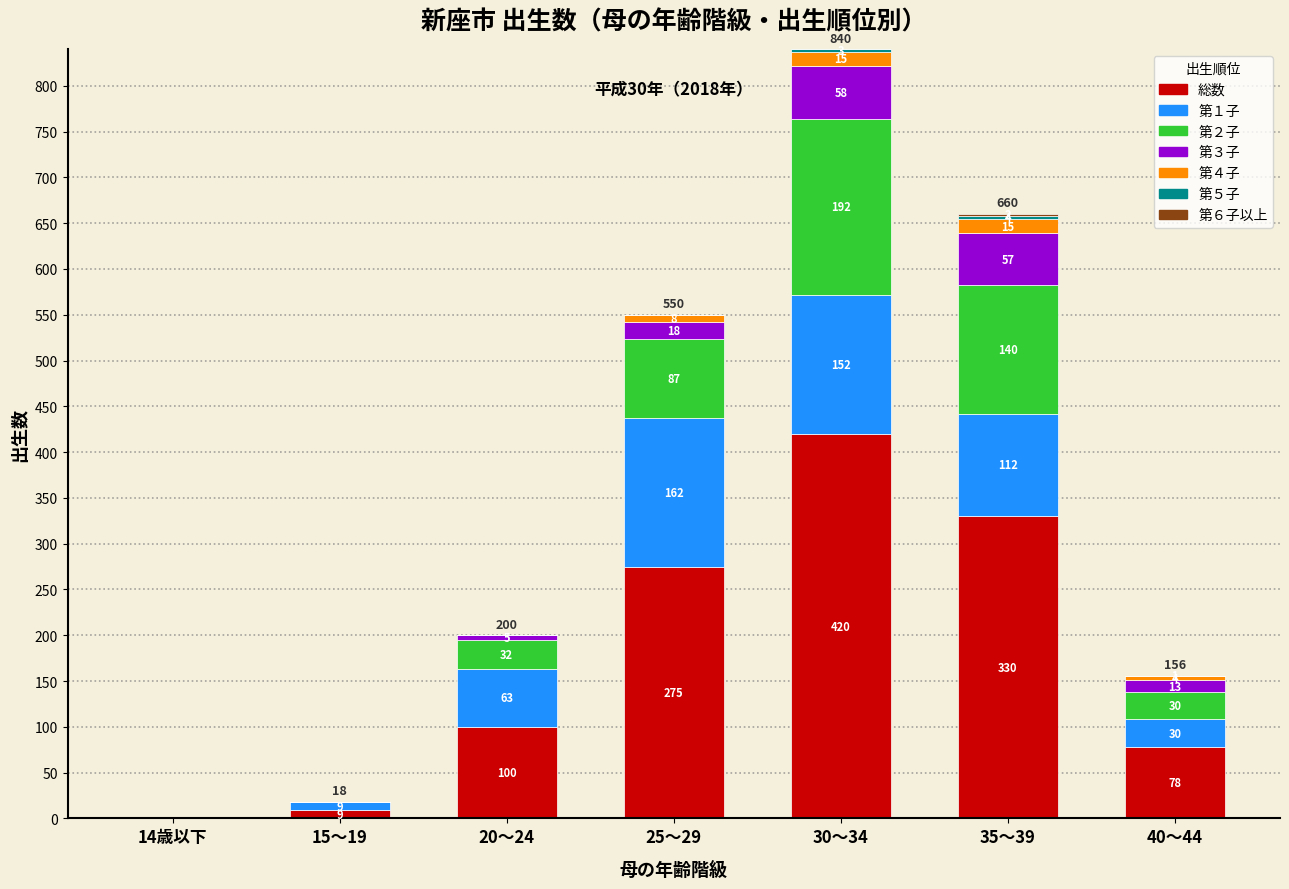

At which category is the sum across all series the highest?

30～34